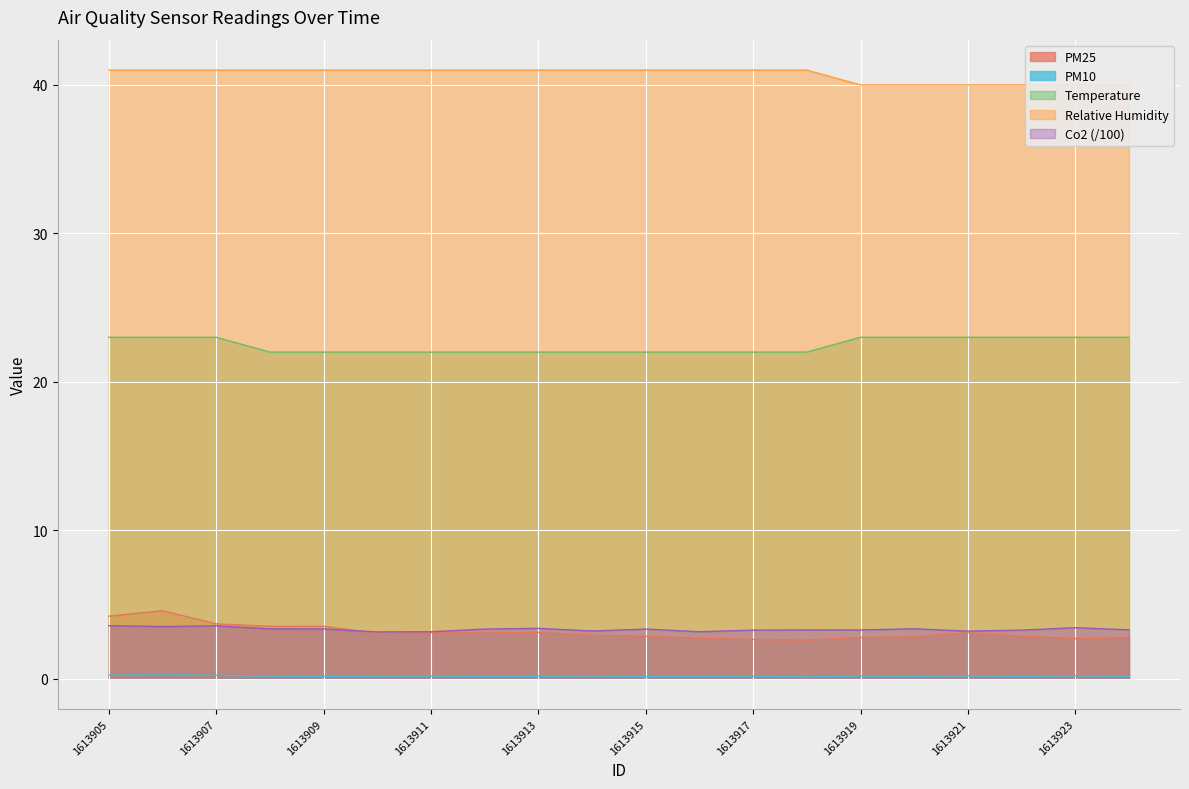

Which series changed the most between 1613915 and 1613916?

Co2